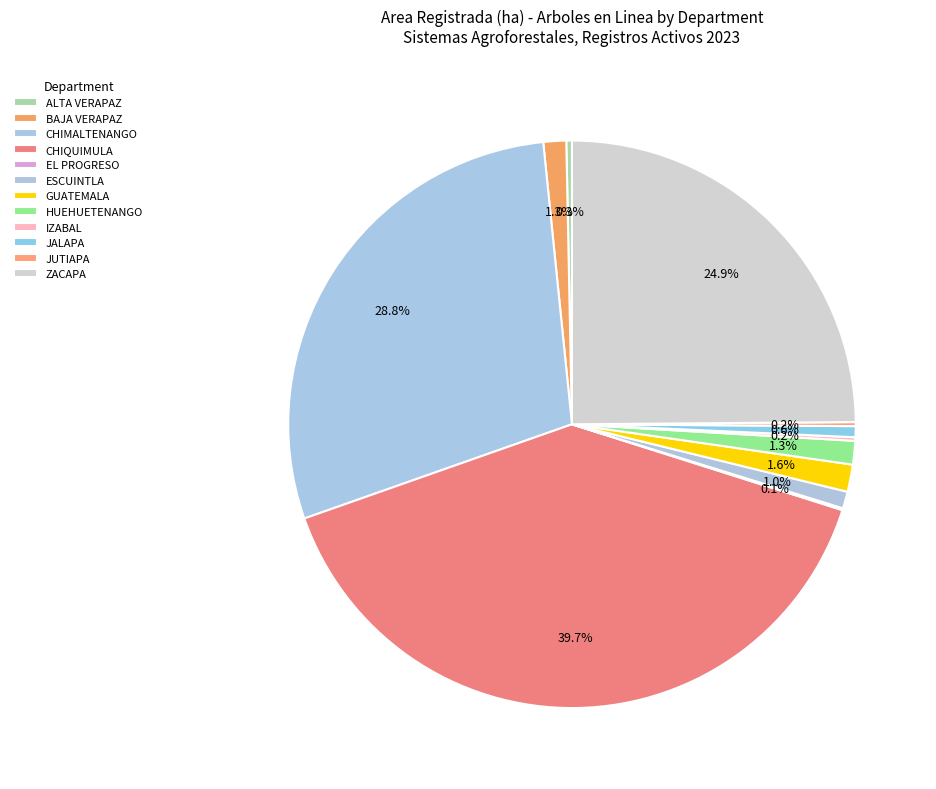

Count the number of slices in the pie.

12